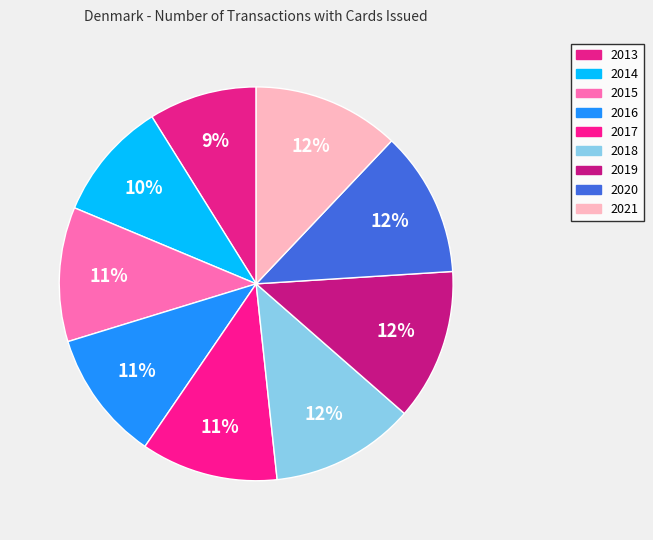

True or false: 2021 accounts for 12% of the total.

True